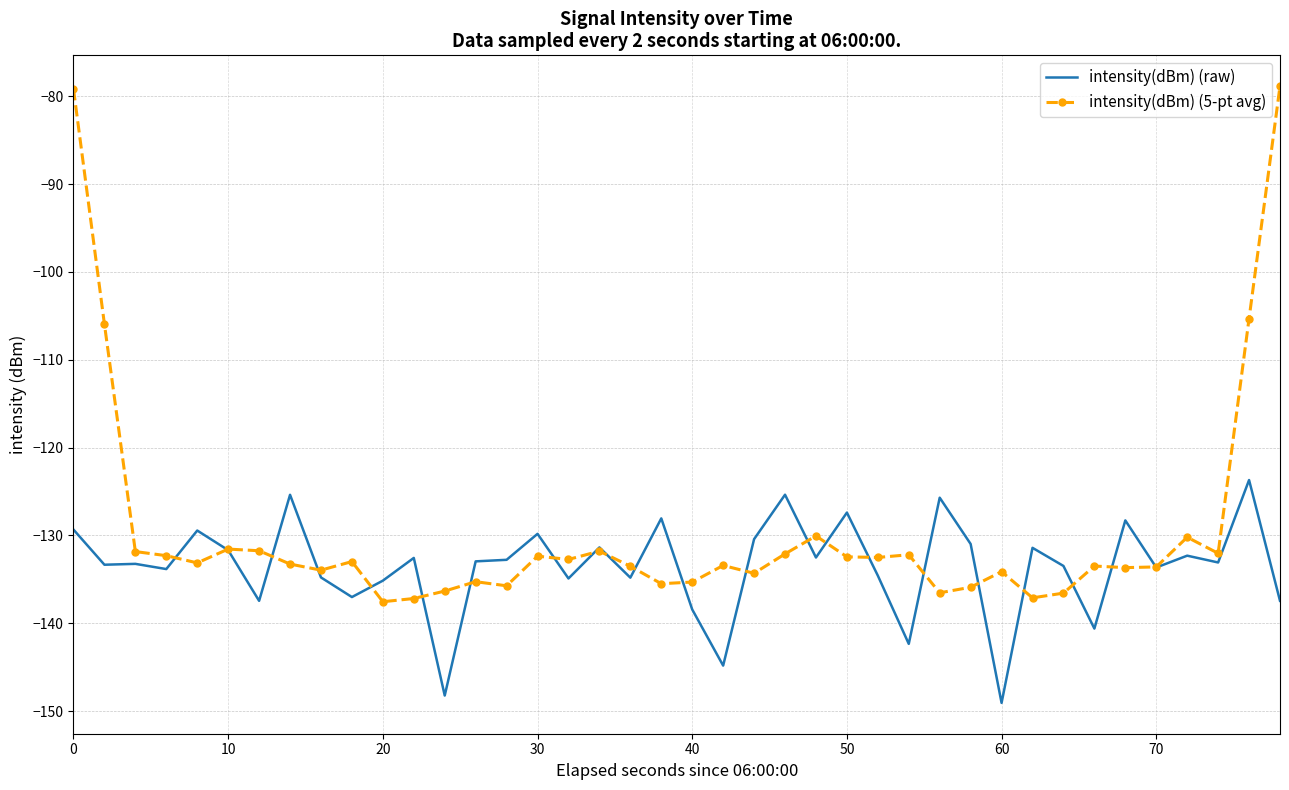

What is the maximum value shown in the chart?

-78.8